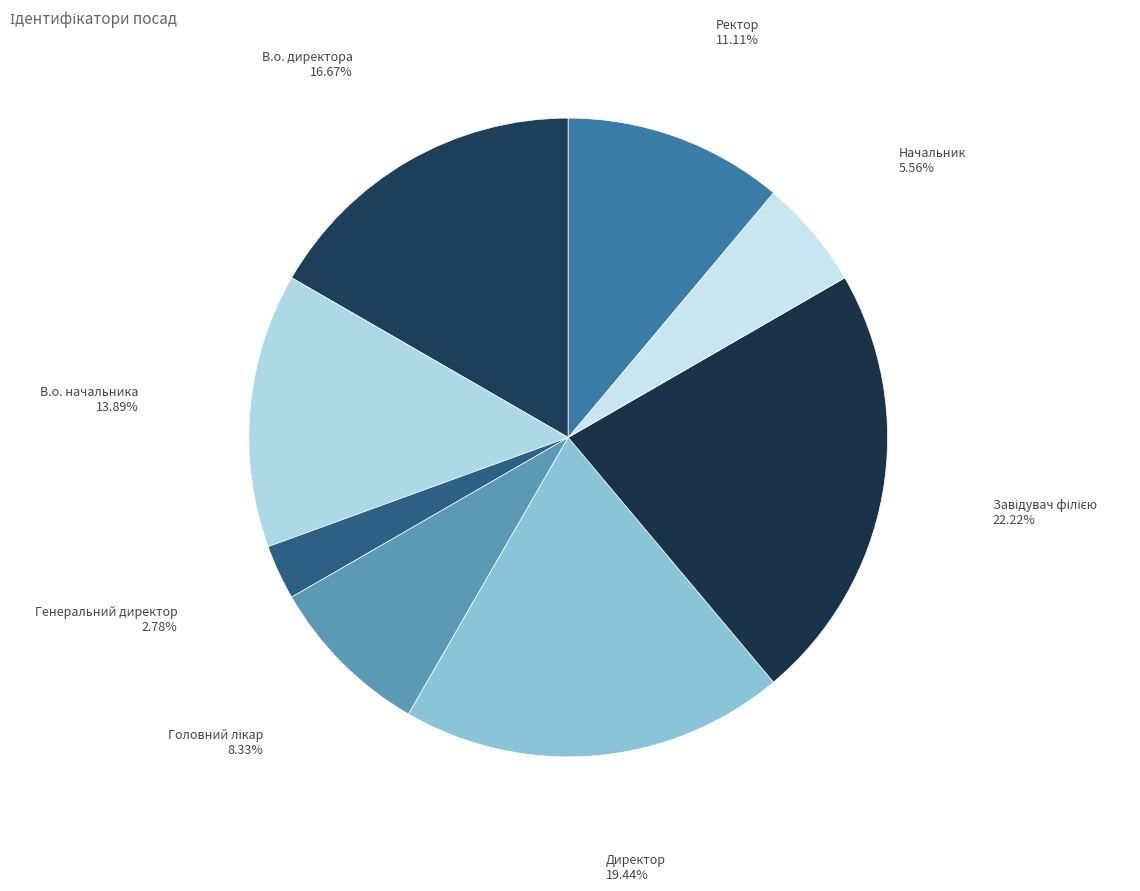

Do Генеральний директор and Ректор together represent more than half of the pie?

No